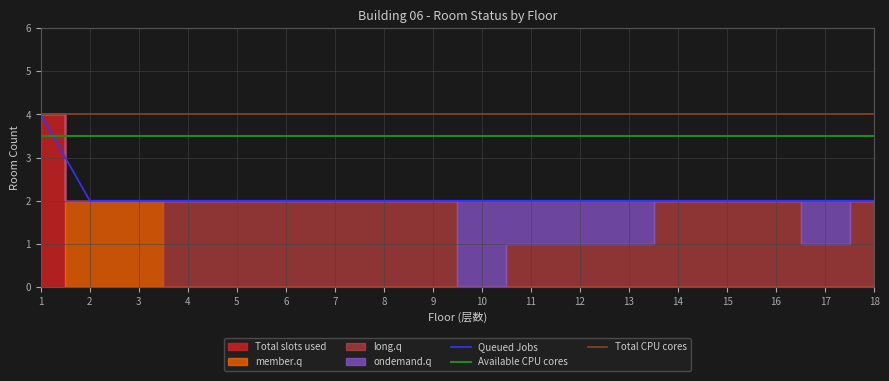

Which series has the largest total across all categories?

Total CPU cores